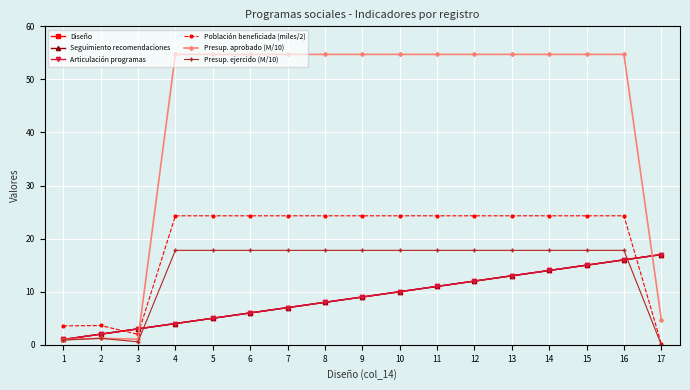

True or false: Diseño and Articulación programas cross at least once.

False